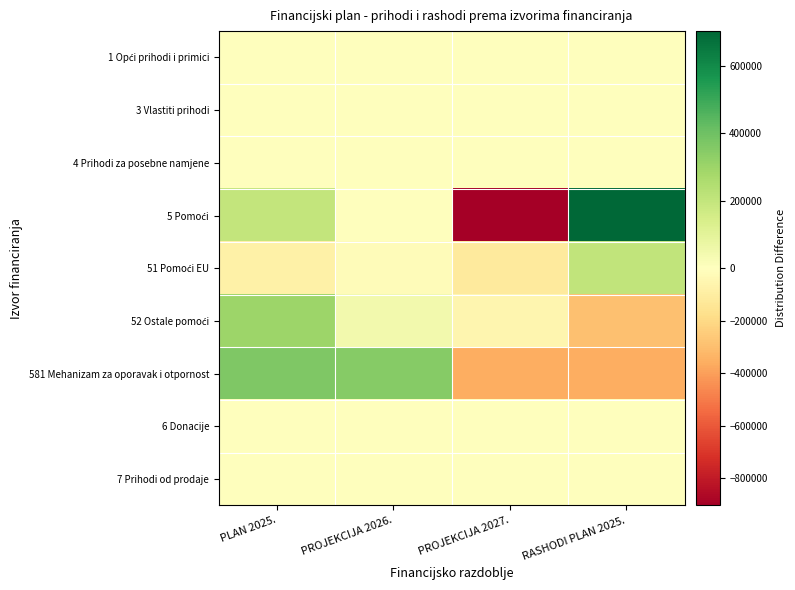

List the series in order of their peak value, highest first.

5 Pomoći, 581 Mehanizam za oporavak i otpornost, 52 Ostale pomoći, 51 Pomoći EU, 6 Donacije, 1 Opći prihodi i primici, 3 Vlastiti prihodi, 4 Prihodi za posebne namjene, 7 Prihodi od prodaje